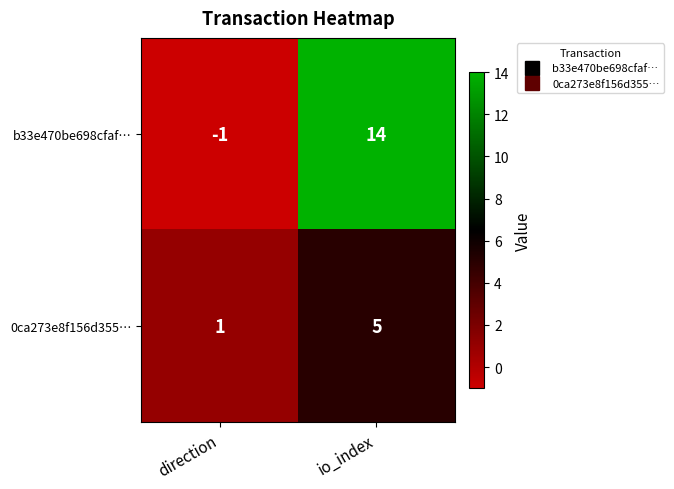

What is the sum of all 0ca273e8f156d355… values?

6